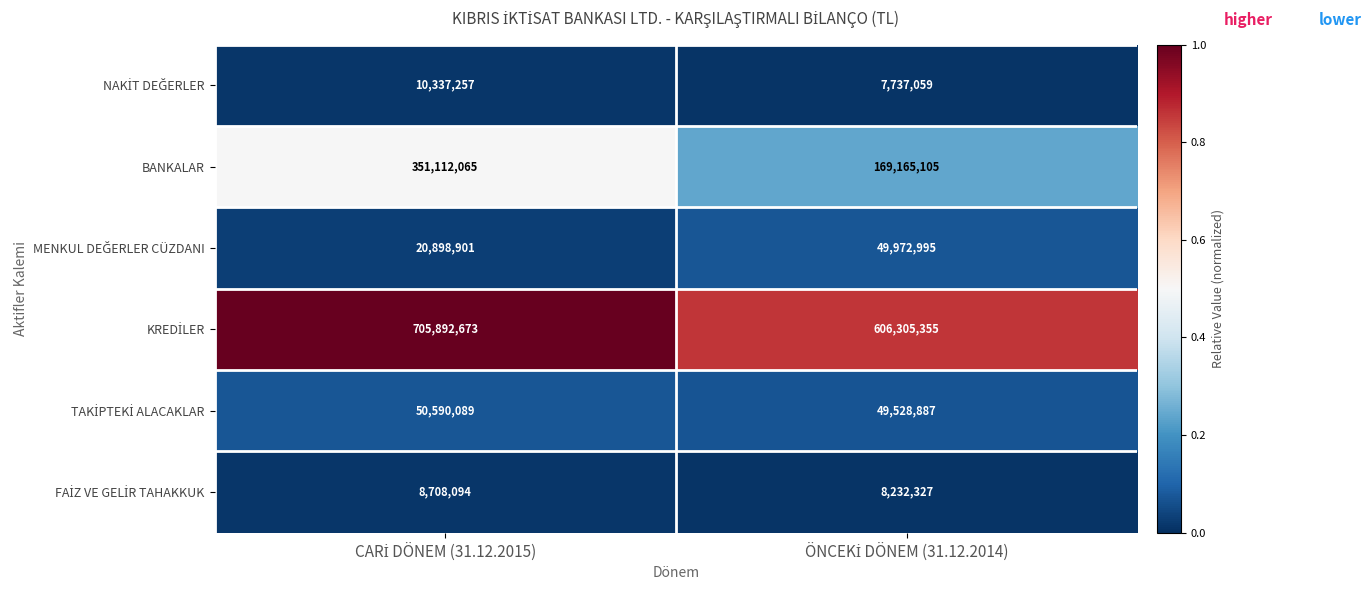

Which series has the largest range (max minus min)?

BANKALAR